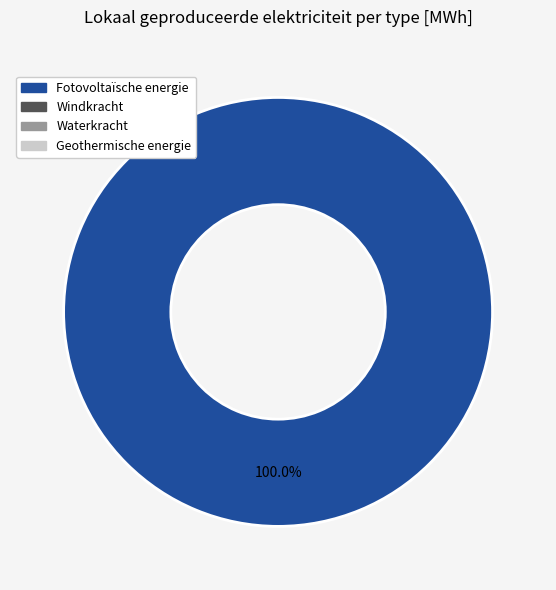

Is there any slice that represents more than half of the pie?

Yes